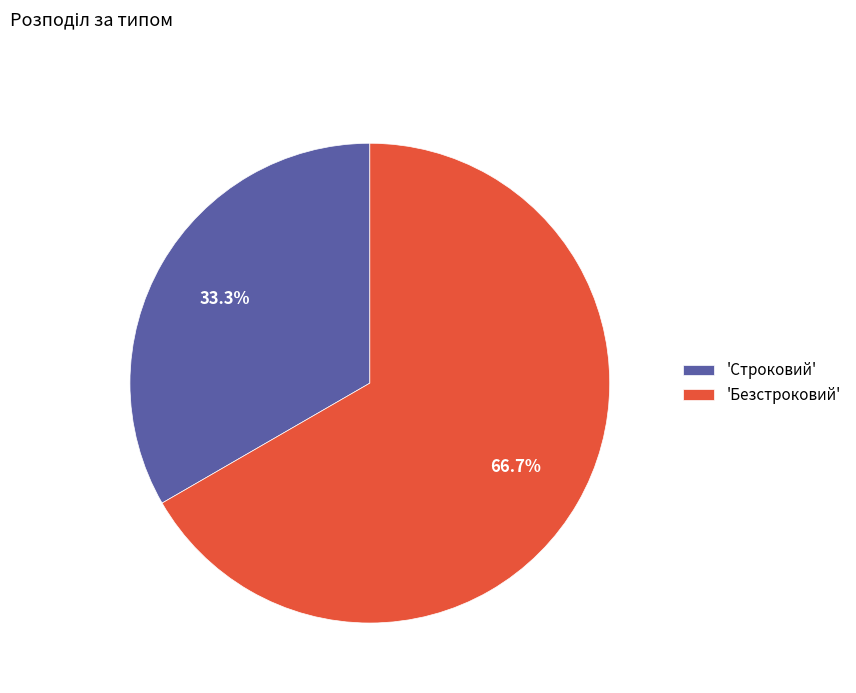

Which has a higher value, 'Строковий' or 'Безстроковий'?

'Безстроковий'